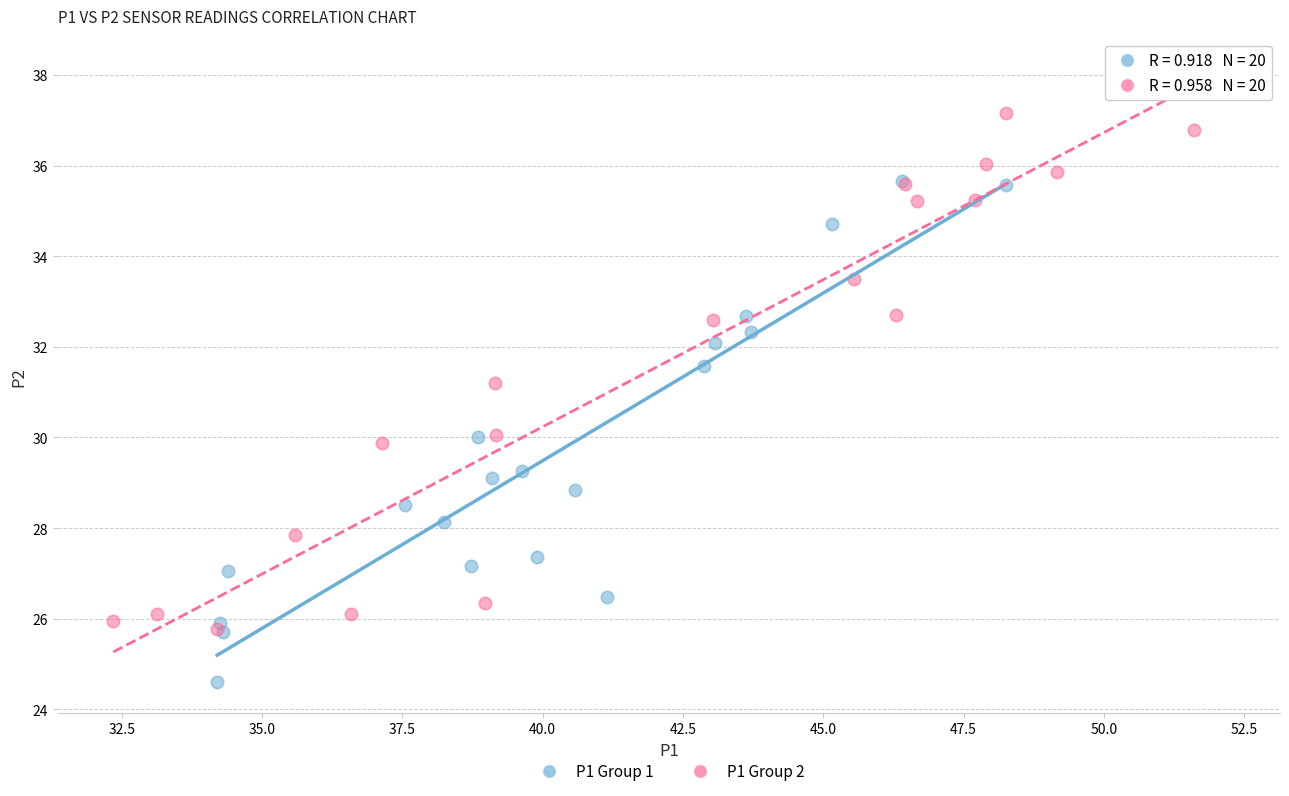

Which series reaches the minimum Y coordinate?

P1 Group 1